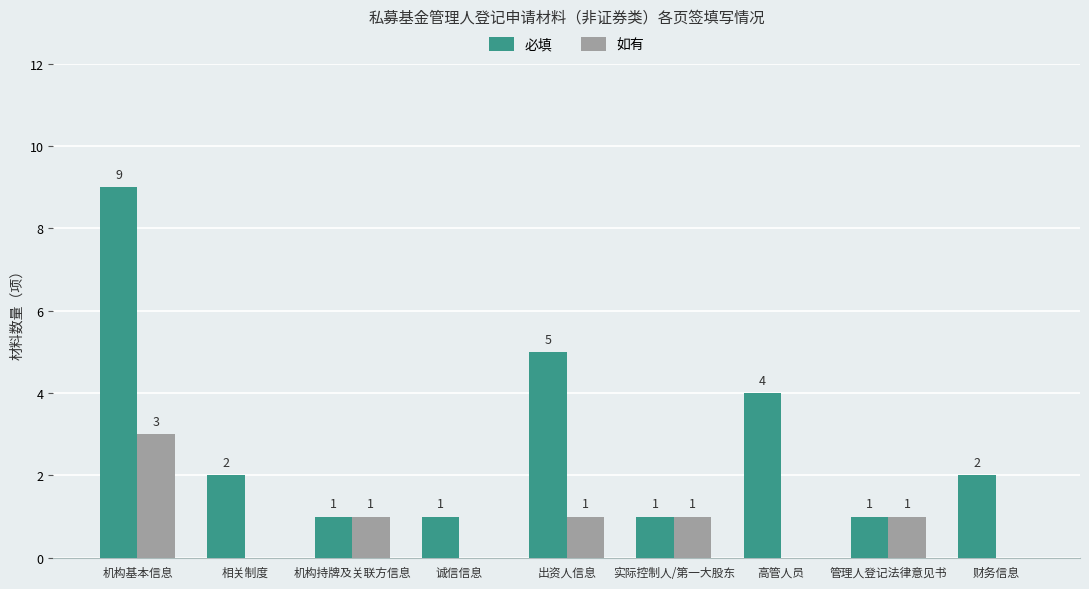

Where does the 如有 series first go above 1?

机构基本信息